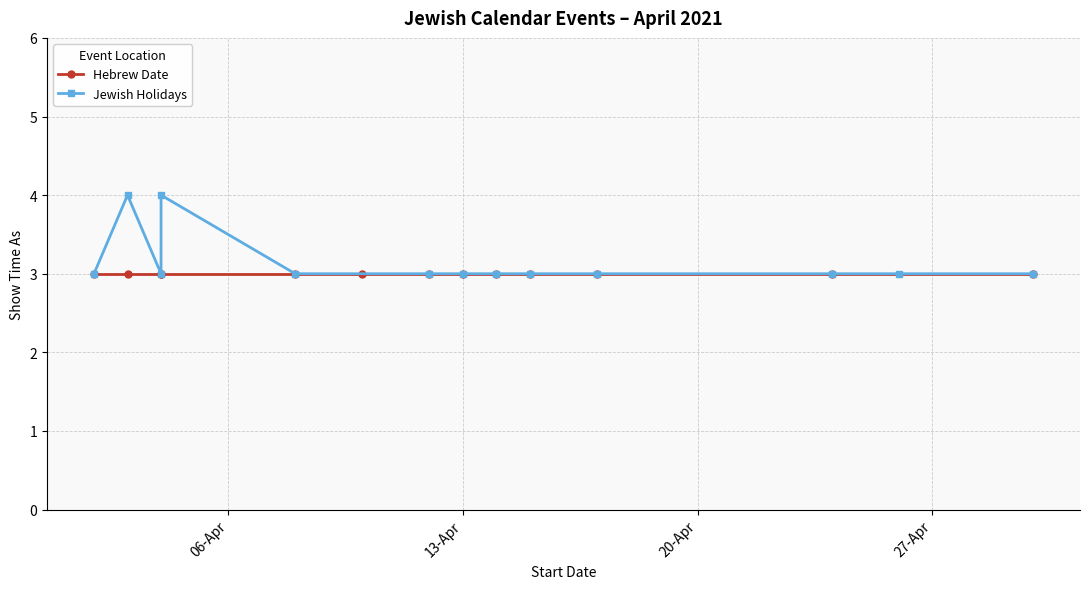

The value of Jewish Holidays at 13-Apr is 3. True or false?

True